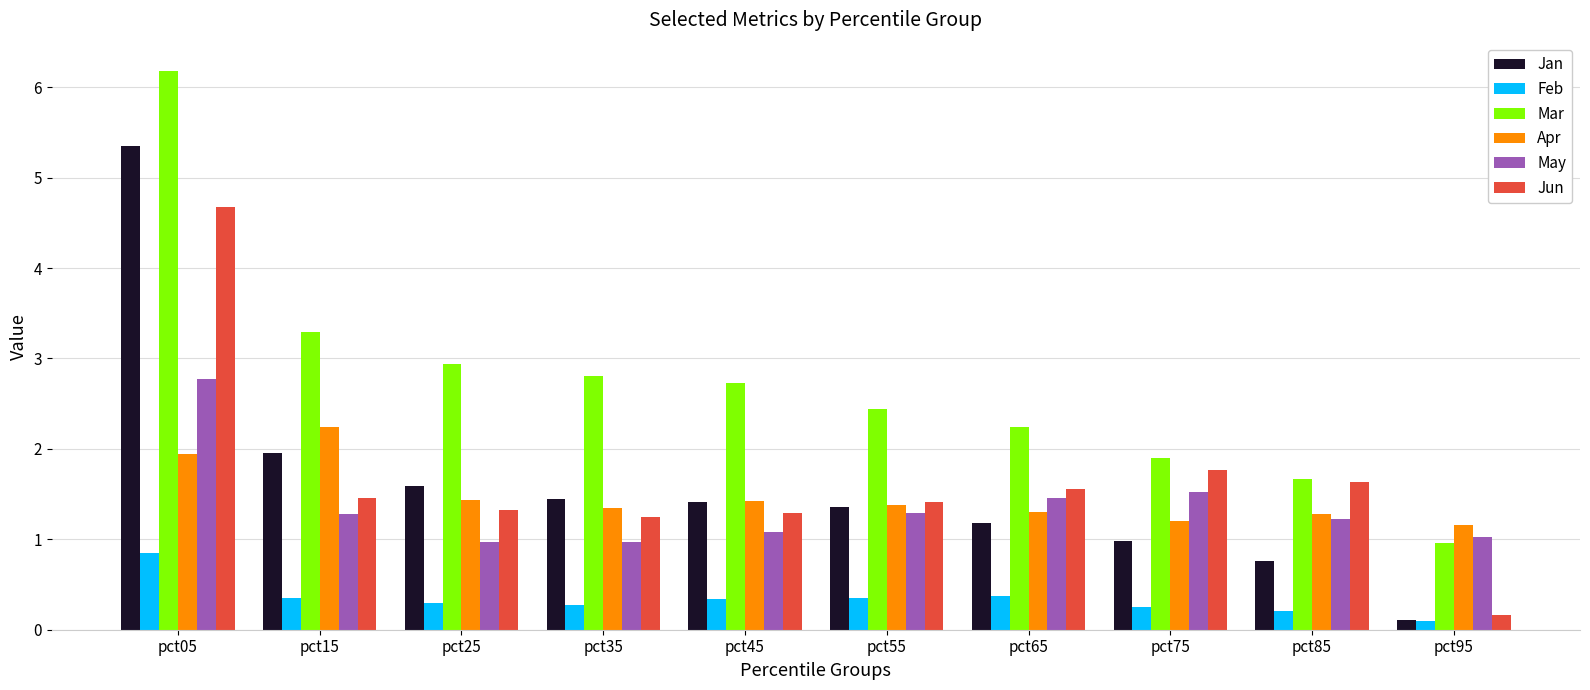

Which series changed the most between pct35 and pct85?

Mar